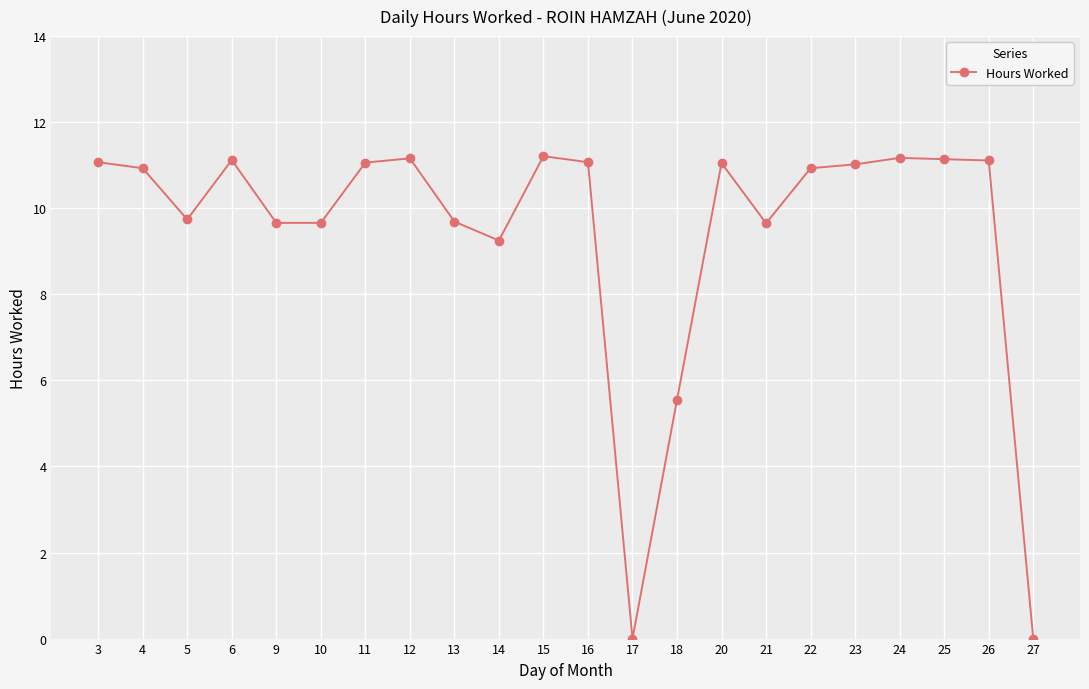

What is the greatest value displayed?

11.2